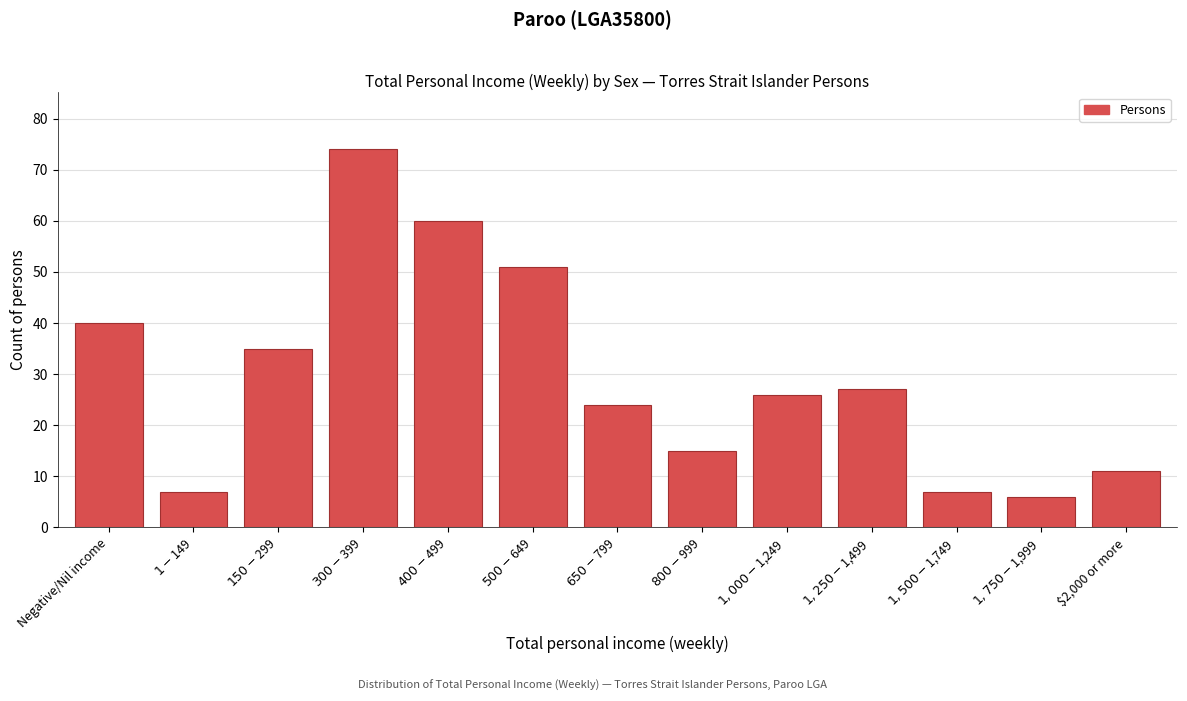

Reading right to left, list all the values displayed in this chart.

11	6	7	27	26	15	24	51	60	74	35	7	40